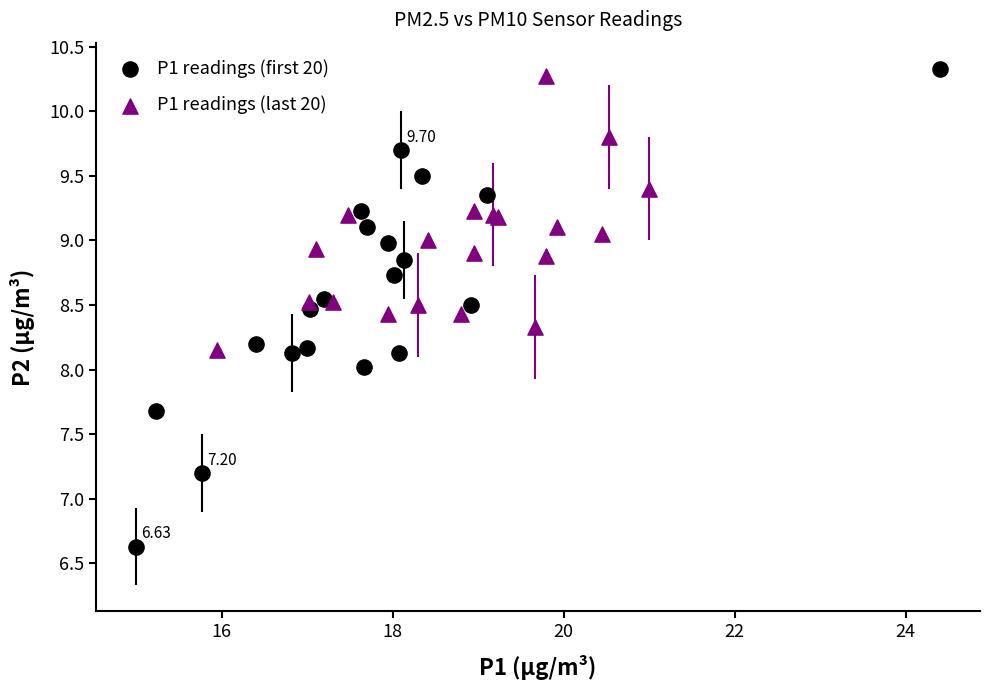

Which series has the widest spread of Y values?

P1 readings (first 20)